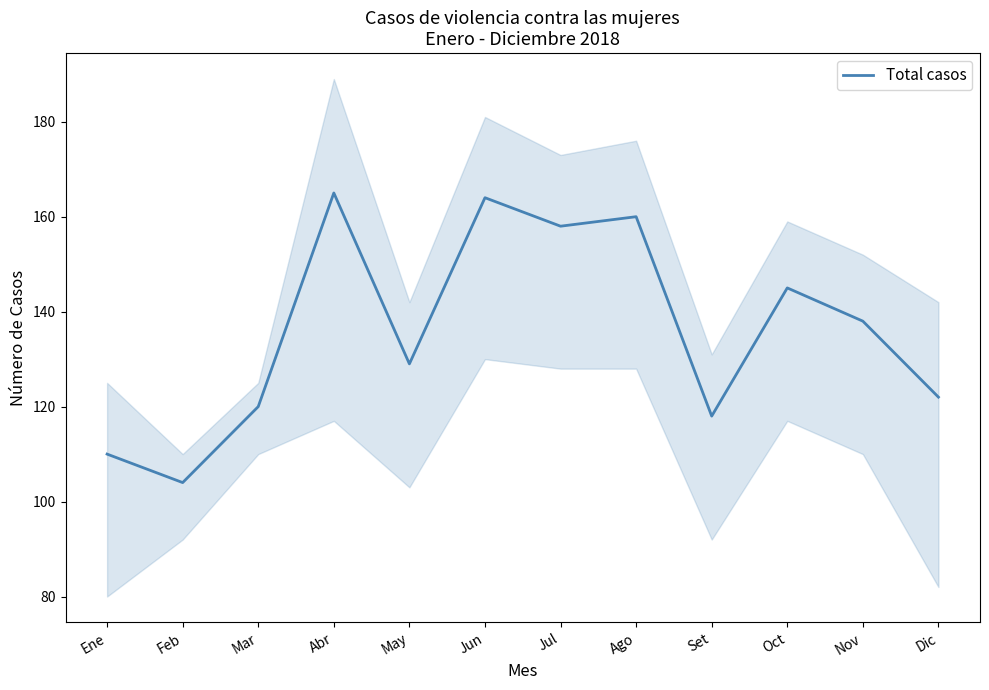

Where is the first local minimum?

Feb